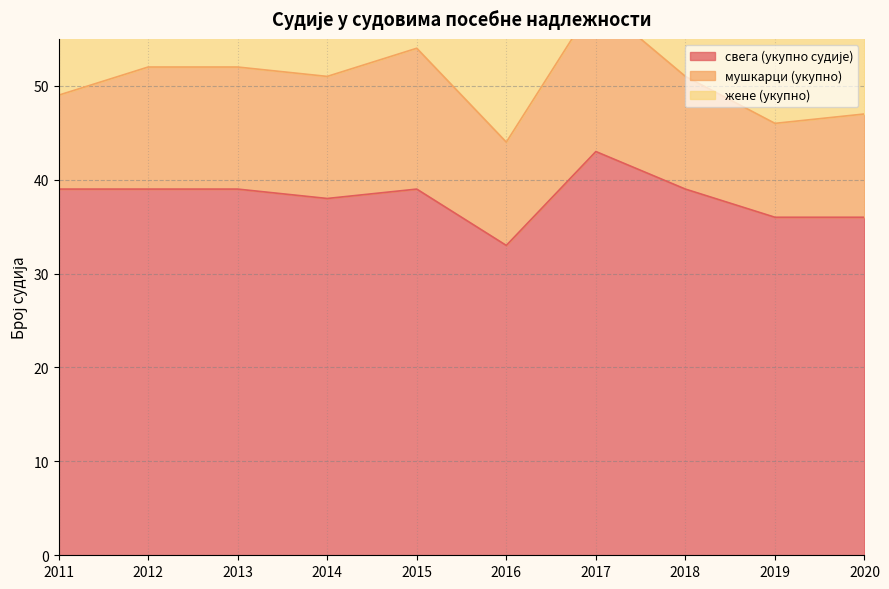

True or false: мушкарци (укупно) and свега (укупно судије) intersect in this chart.

False